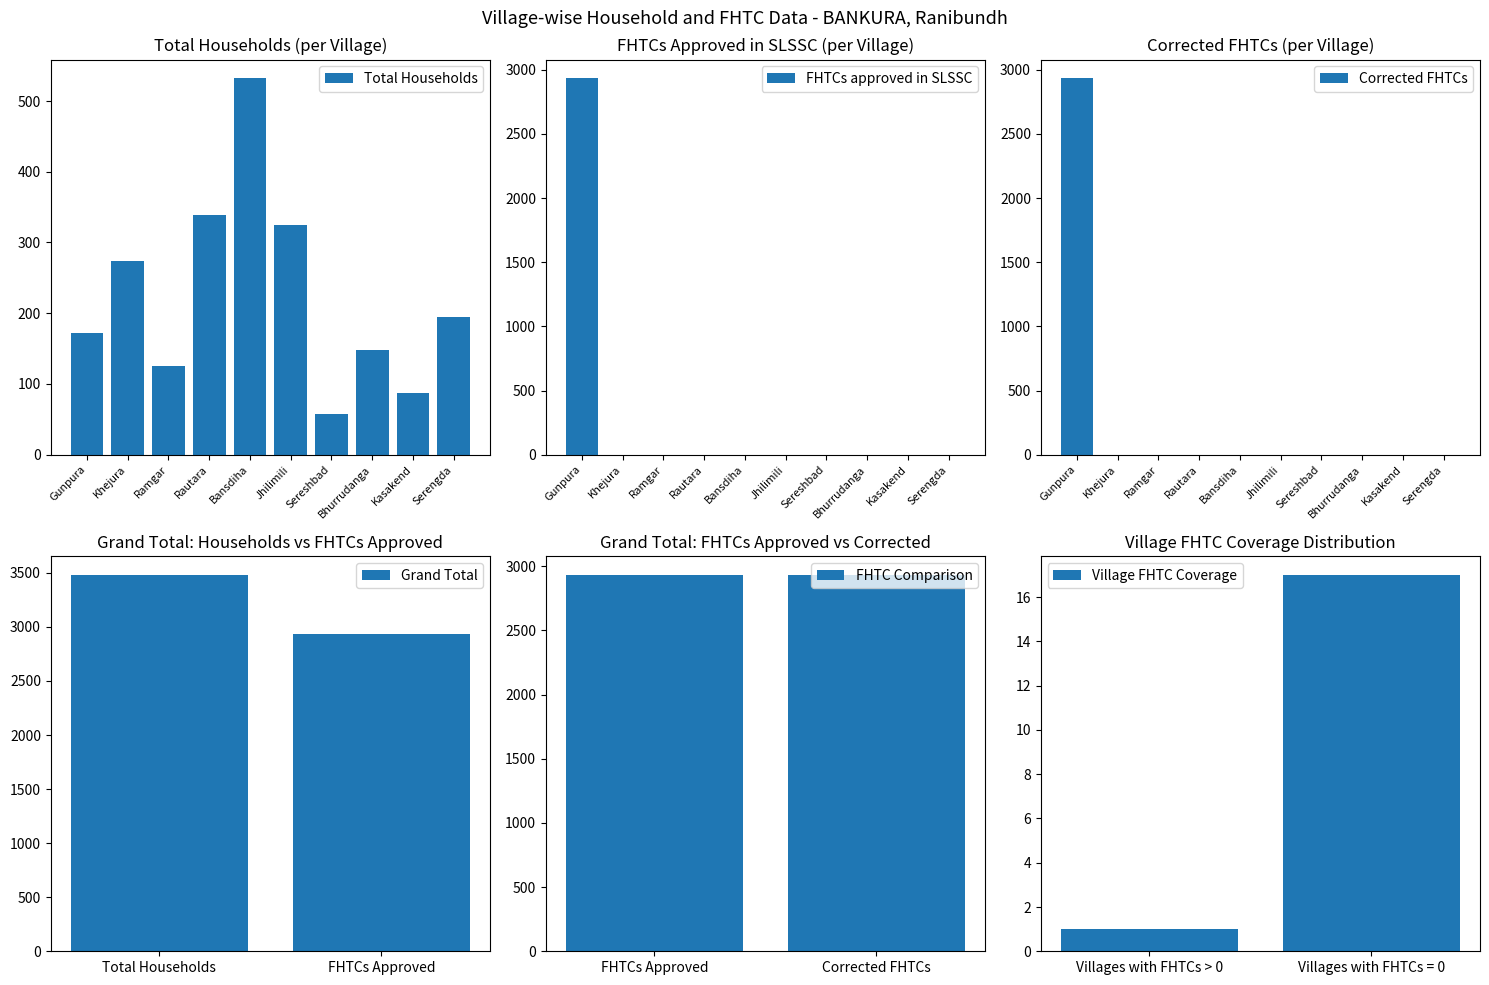

At which label does FHTCs approved in SLSSC reach its peak?

Gunpura